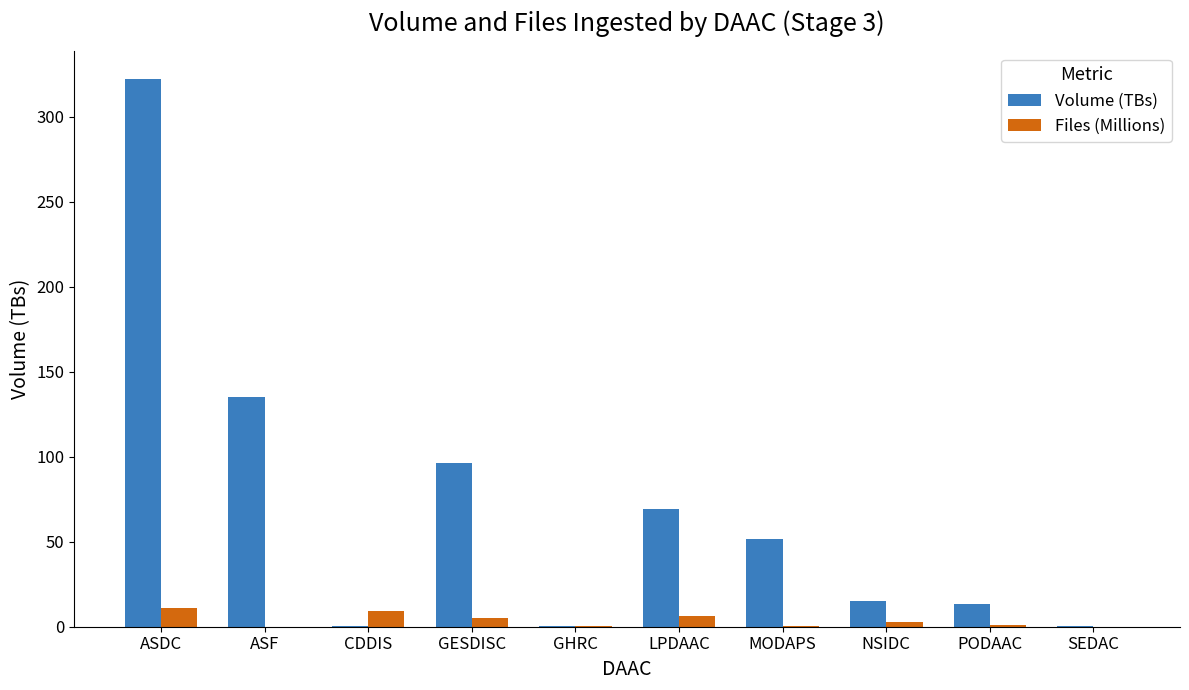

At which label is Volume (TBs) closest to 161?

ASF